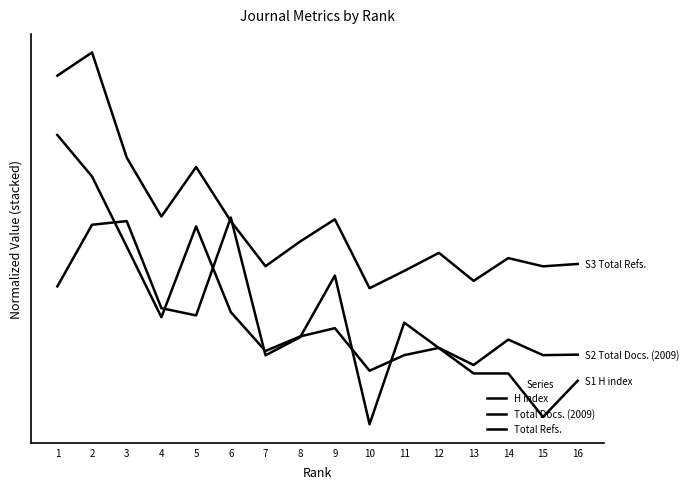

Reading right to left, list all the values displayed in this chart.

H index: 16=0.3	15=0.2	14=0.3	13=0.3	12=0.4	11=0.6	10=0.1	9=0.8	8=0.5	7=0.4	6=1.0	5=0.6	4=0.6	3=1.0	2=1.0	1=0.7
Total Docs. (2009): 16=0.4	15=0.4	14=0.5	13=0.4	12=0.4	11=0.4	10=0.3	9=0.5	8=0.5	7=0.4	6=0.6	5=1.0	4=0.6	3=0.9	2=1.2	1=1.4
Total Refs.: 16=0.8	15=0.8	14=0.8	13=0.7	12=0.9	11=0.8	10=0.7	9=1.0	8=0.9	7=0.8	6=1.0	5=1.2	4=1.0	3=1.3	2=1.7	1=1.6